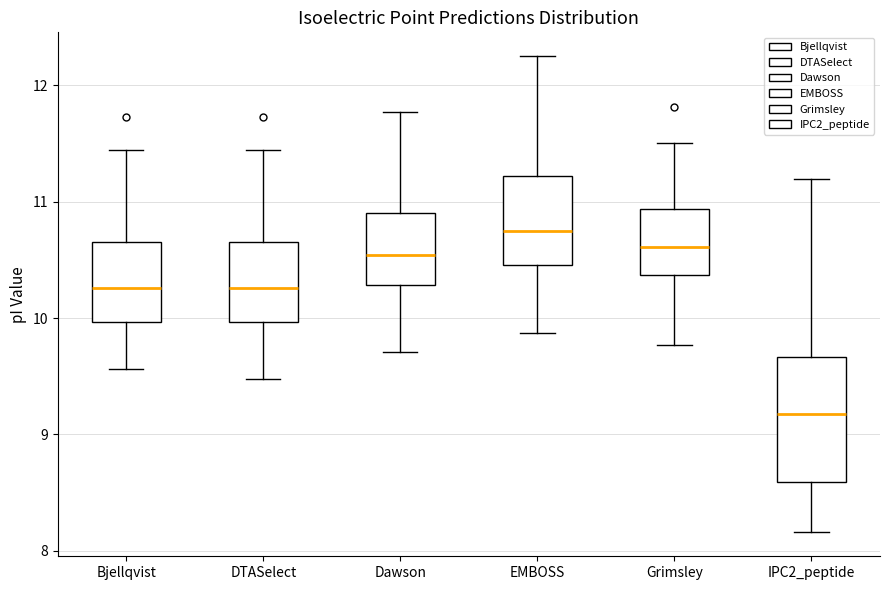

Which box's median line is the lowest?

IPC2_peptide